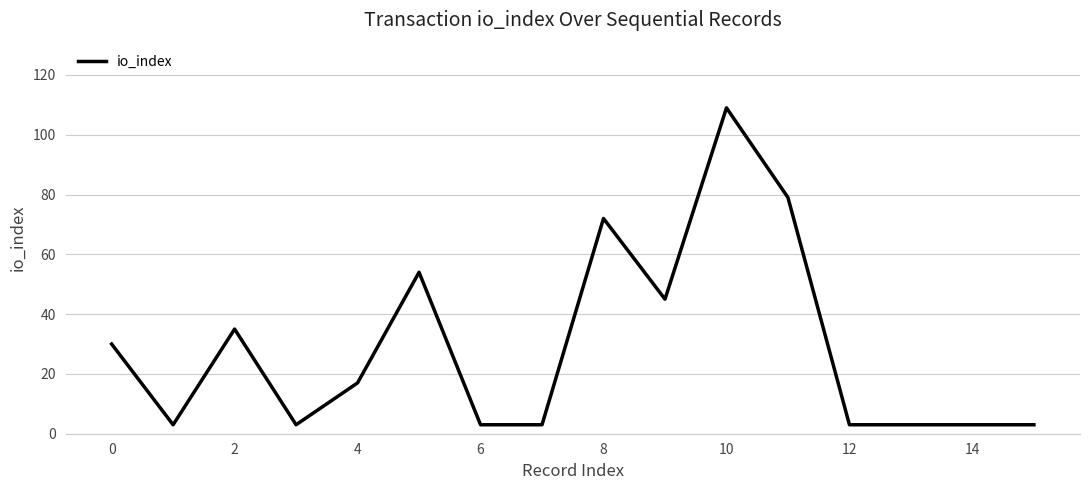

Reading left to right, list all the values displayed in this chart.

30	3	35	3	17	54	3	3	72	45	109	79	3	3	3	3